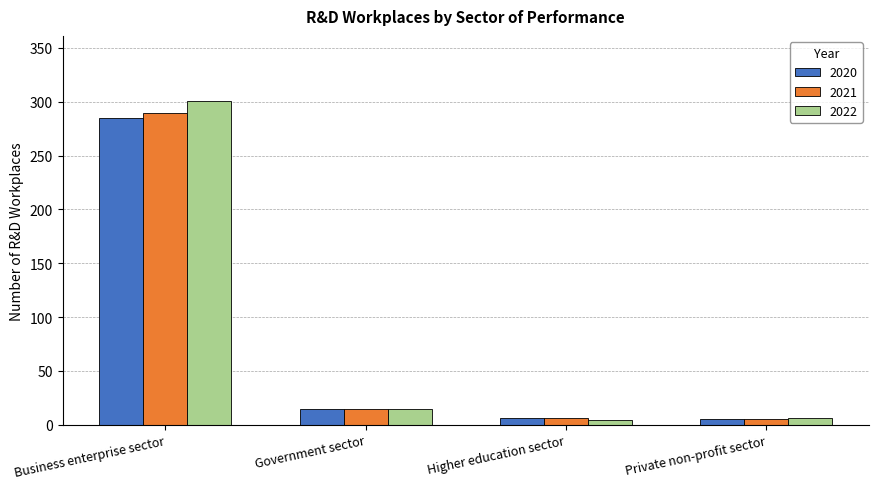

Which category has the highest value in the 2022 series?

Business enterprise sector